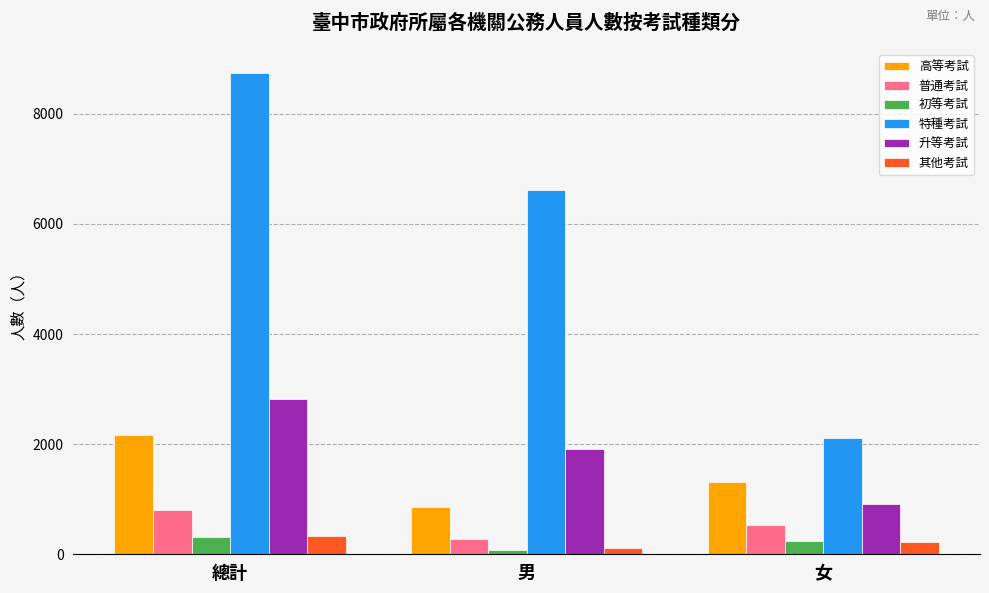

Which series changed the most between 總計 and 女?

特種考試